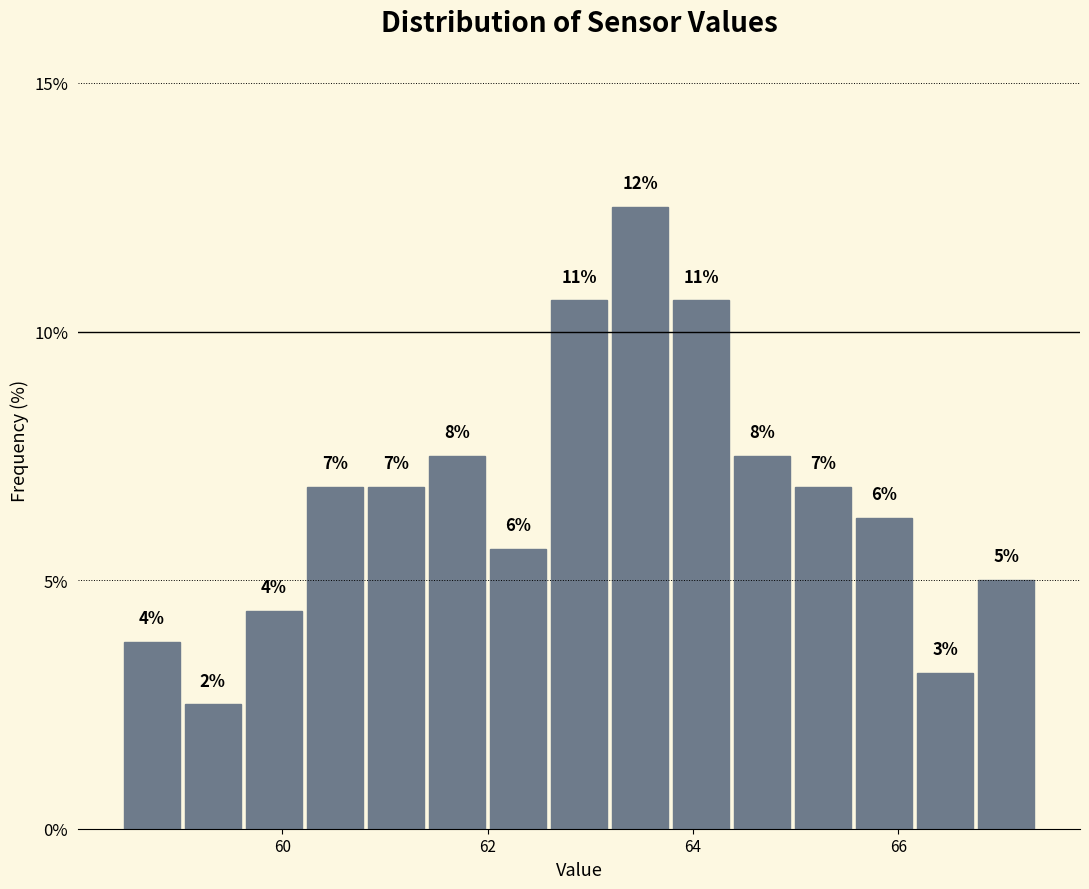

Read against the x-axis, roughly where is the centre of the tallest bar?

63.4